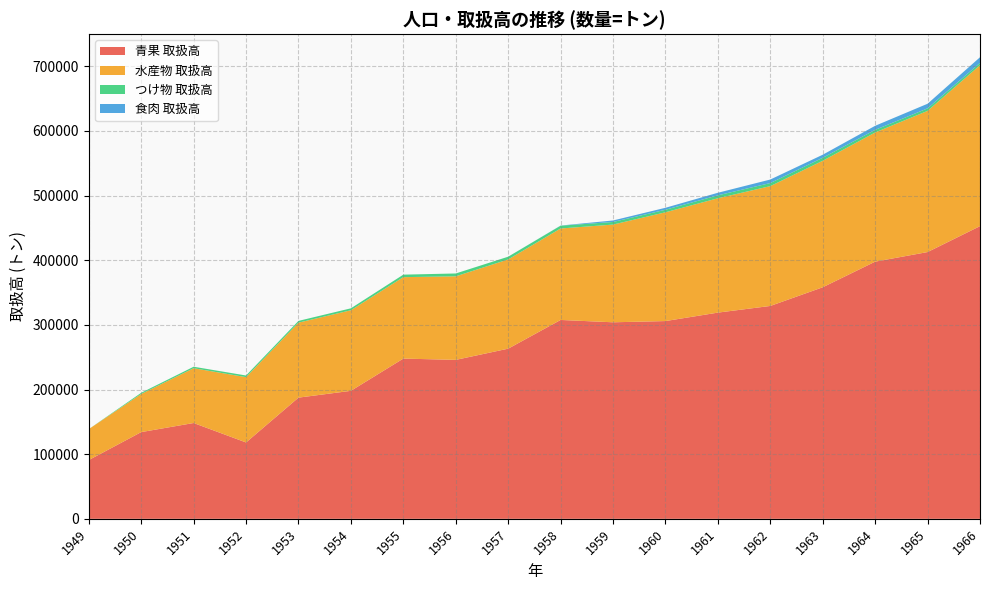

Reading left to right, list all the values displayed in this chart.

青果 取扱高: 90900	134162	148219	118132	187481	198017	247882	245892	263223	307645	304044	305933	319008	329321	358209	397853	412690	452788
水産物 取扱高: 47889	59017	84751	101032	116010	124653	126001	129256	138025	141526	151155	168284	176883	185359	195693	199843	218418	249035
つけ物 取扱高: 0	1798	2309	2564	2715	2990	3862	4420	4265	4302	4036	3933	4554	4770	4658	4035	3891	3485
食肉 取扱高: 0	0	0	0	0	0	0	0	0	211	2325	3043	3972	5452	4719	6297	7143	8772